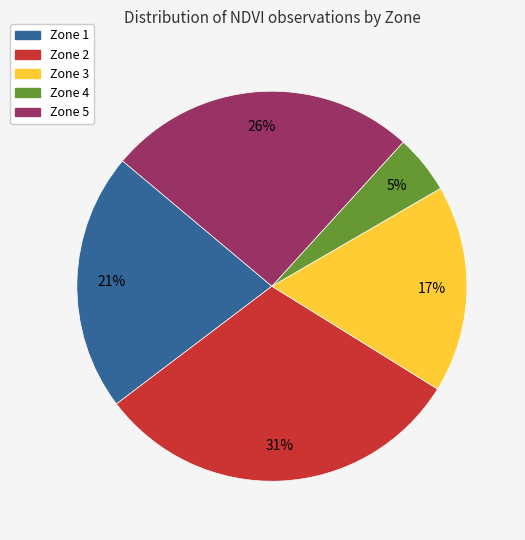

What is the largest slice in the pie chart?

Zone 2